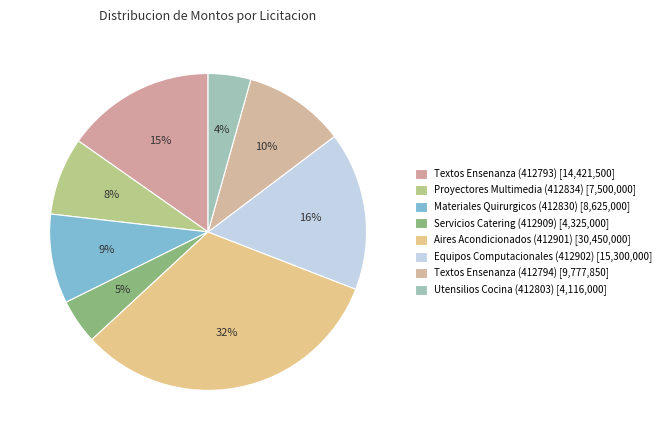

Does Utensilios Cocina (412803) account for over 50% of the chart?

No